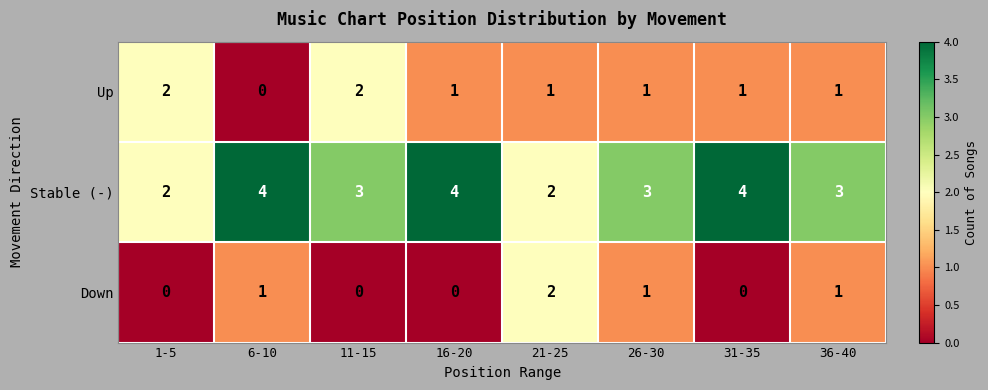

Count the number of categories in the chart.

8